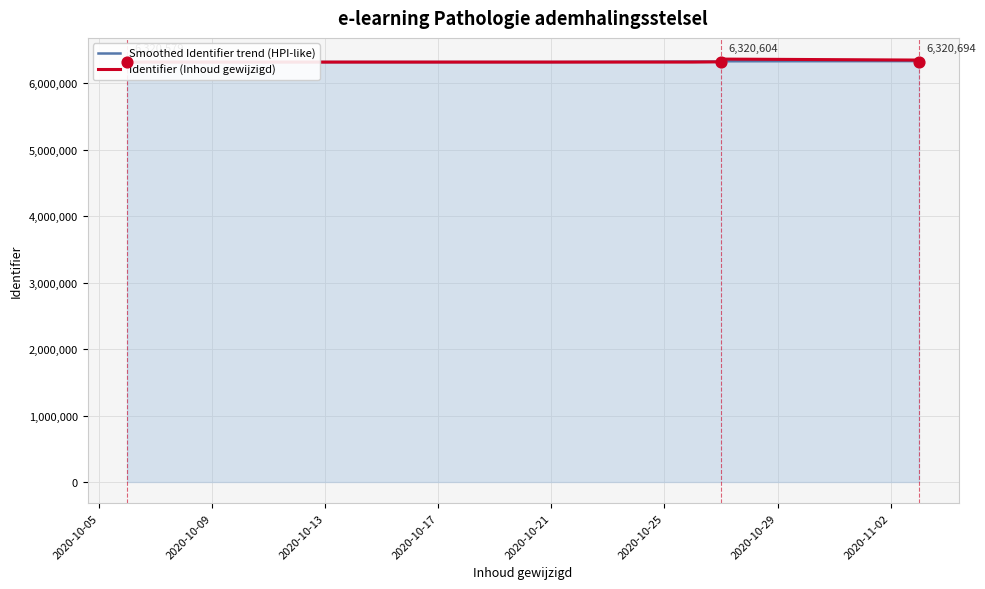

What is the total value across all series at 2020-10-21?

12648841.3